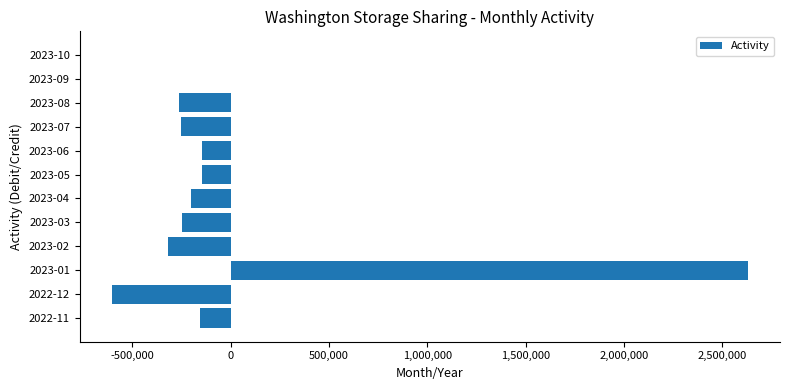

How many data points does each series have?

12